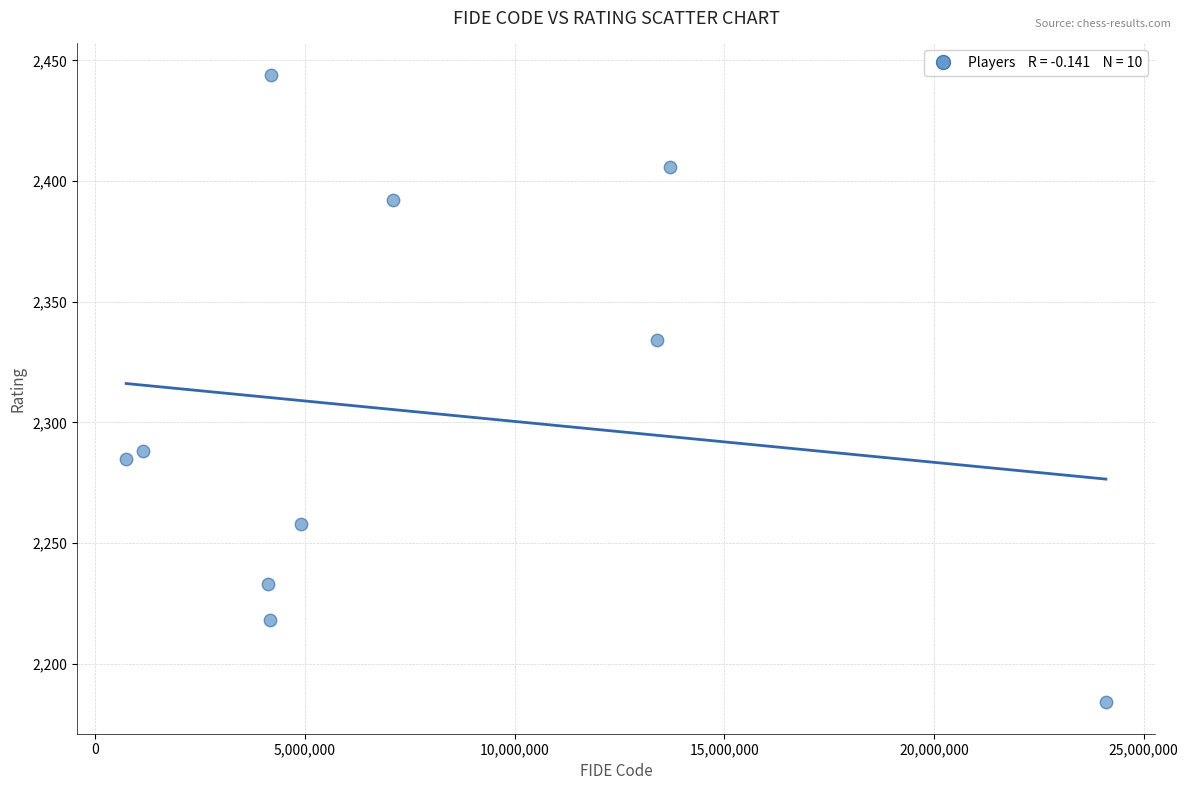

What is the range of Y values (max minus min)?

260